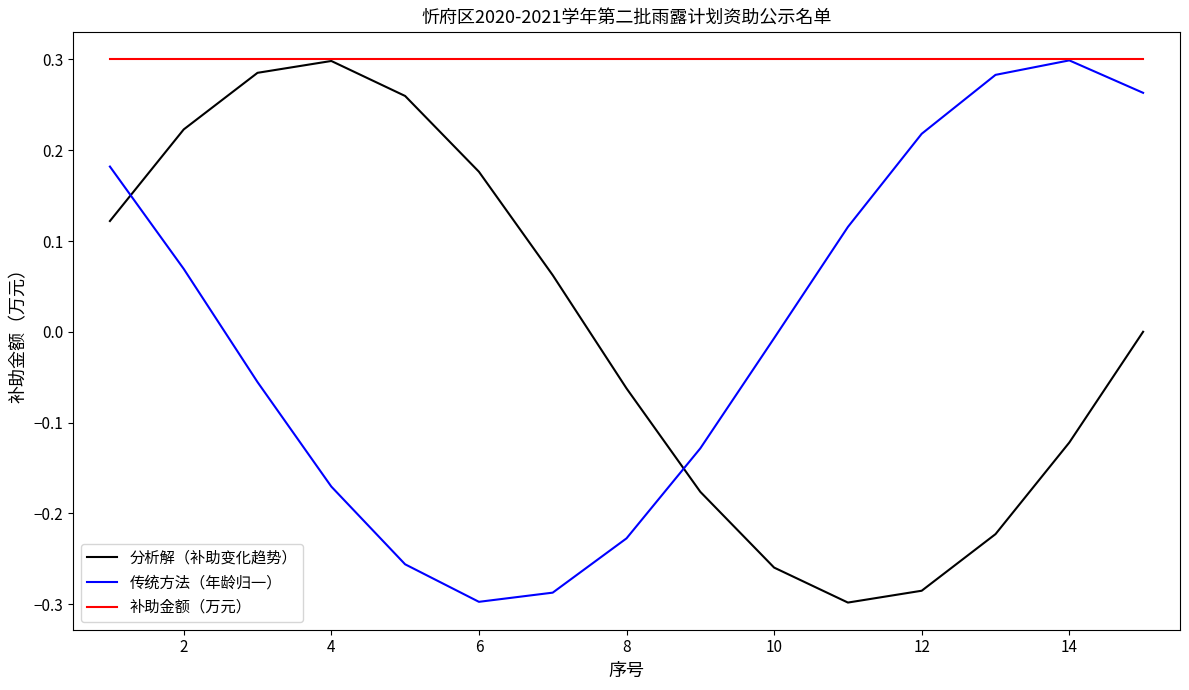

Which series has the largest total across all categories?

补助金额（万元）